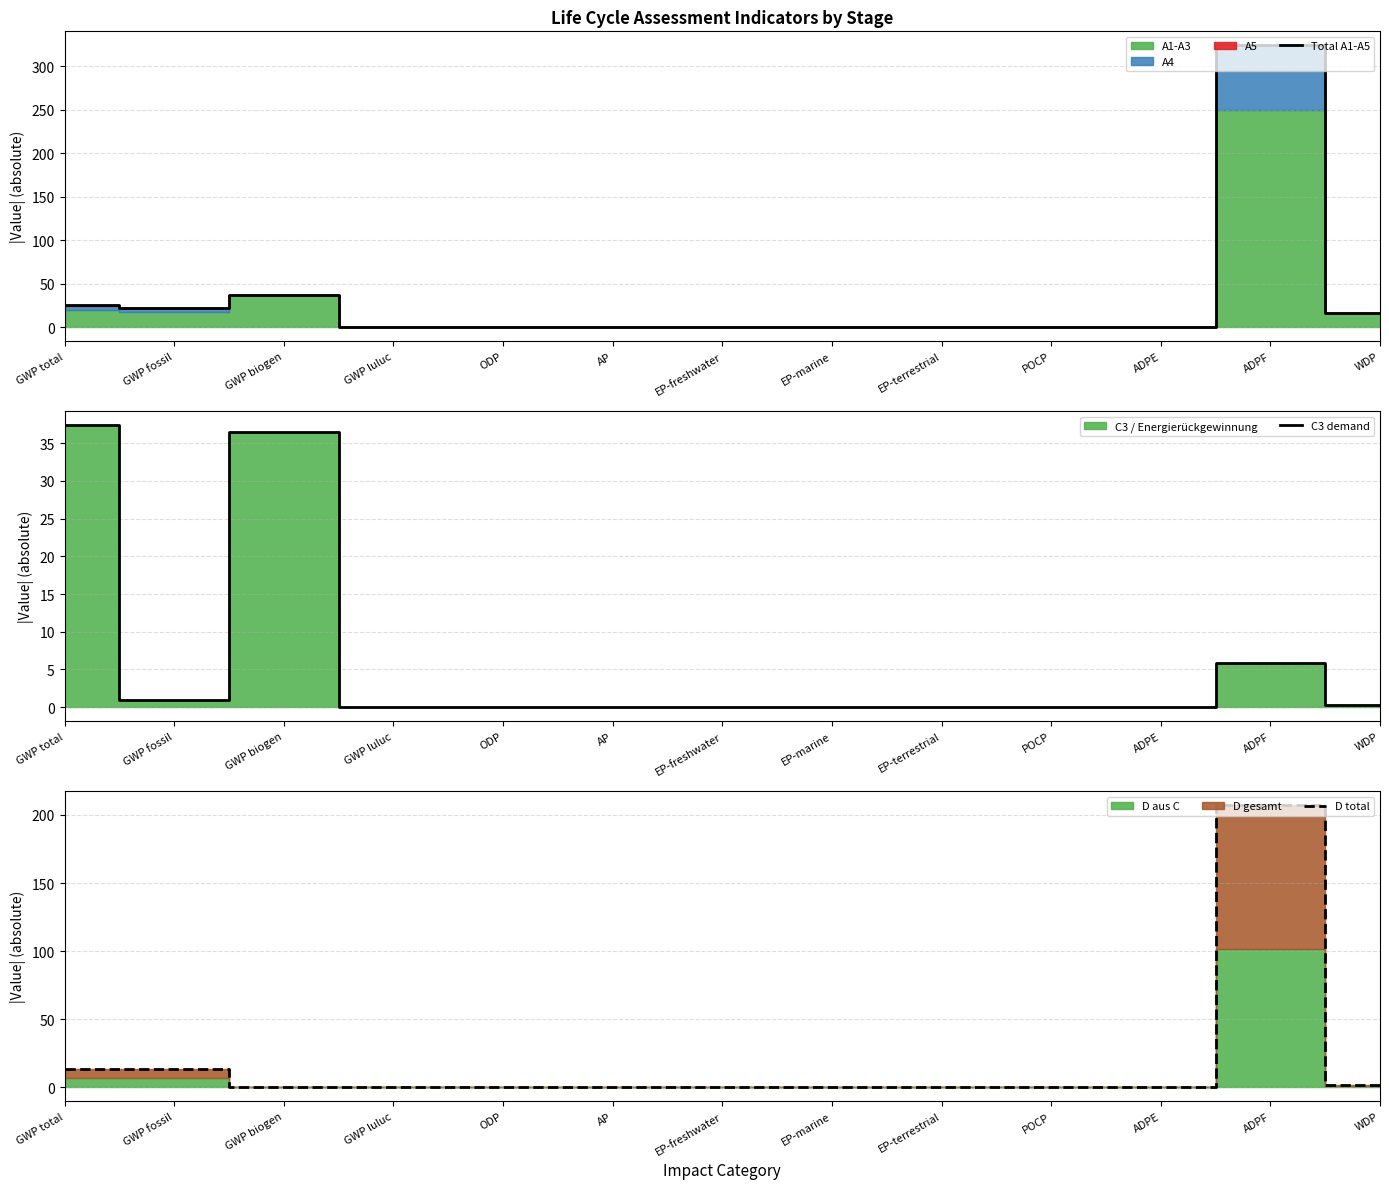

How many data points does each series have?

13